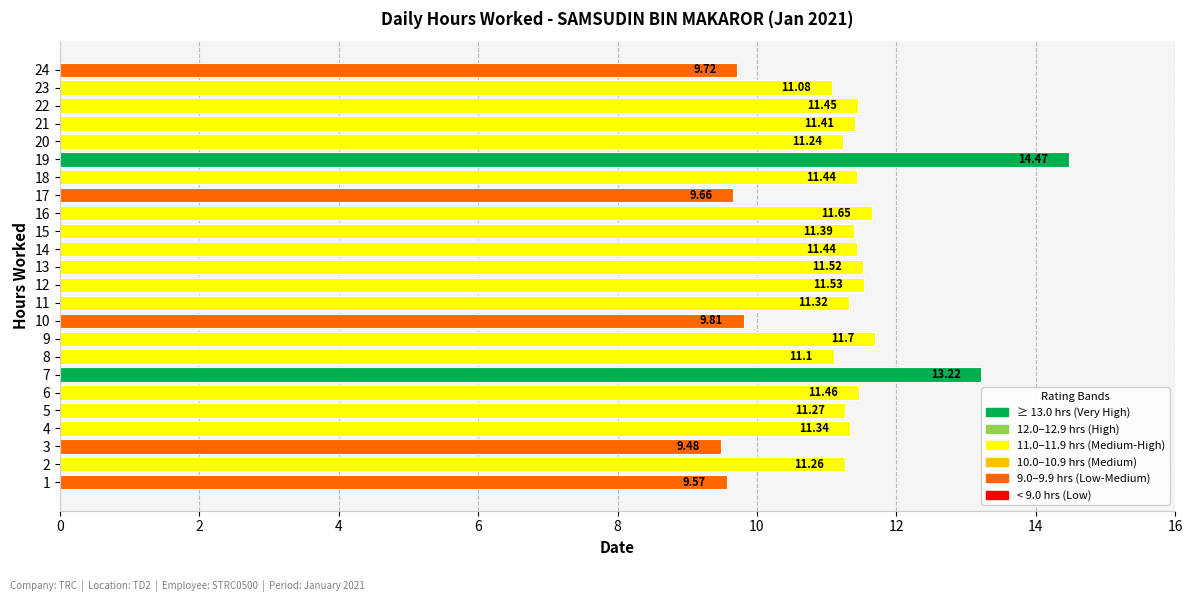

Approximately how many times larger is the value at 11 compared to 10?

1.2